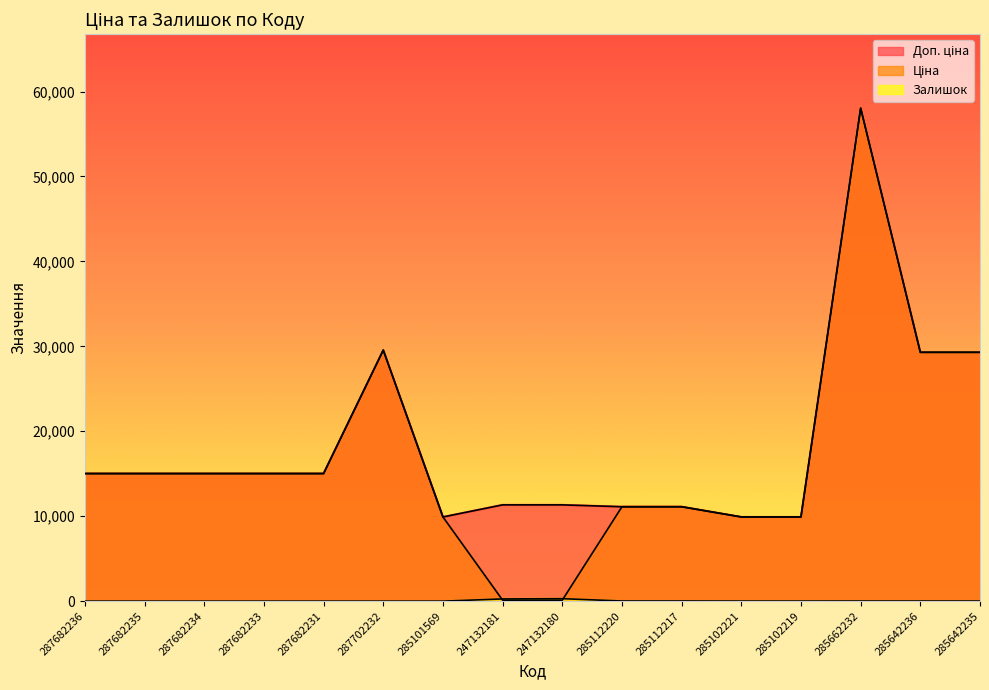

Which category has the lowest value in the Доп. ціна series?

285101569